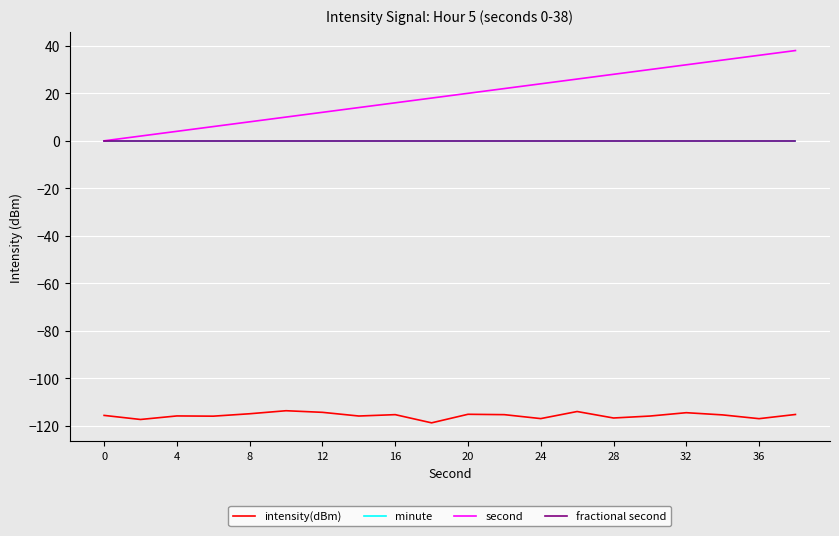

True or false: fractional second and intensity(dBm) cross at least once.

False